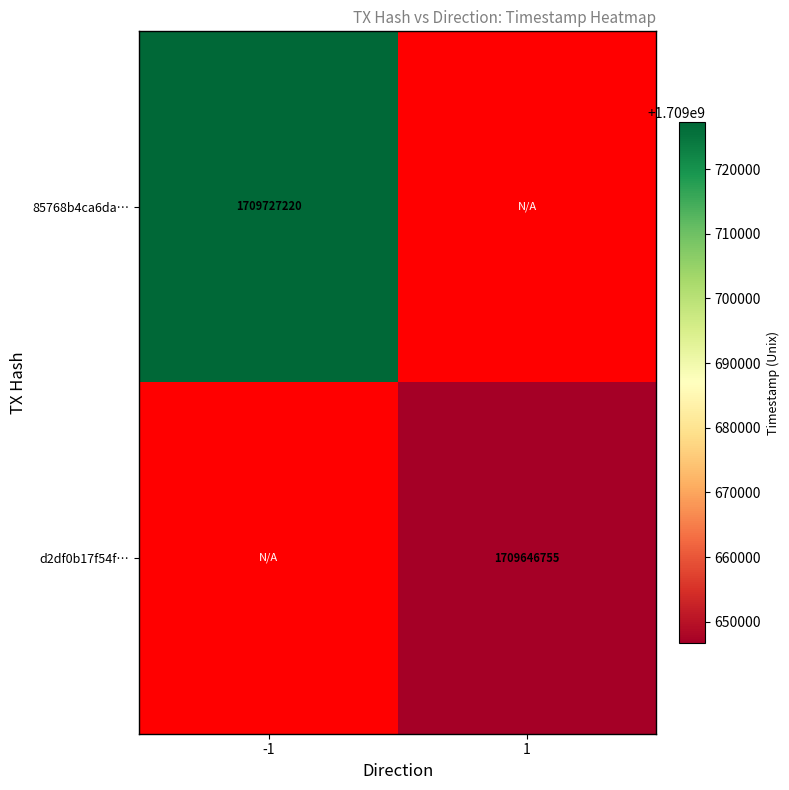

Is the value of d2df0b17f54f… at 1 greater than the value of 85768b4ca6da… at -1?

No